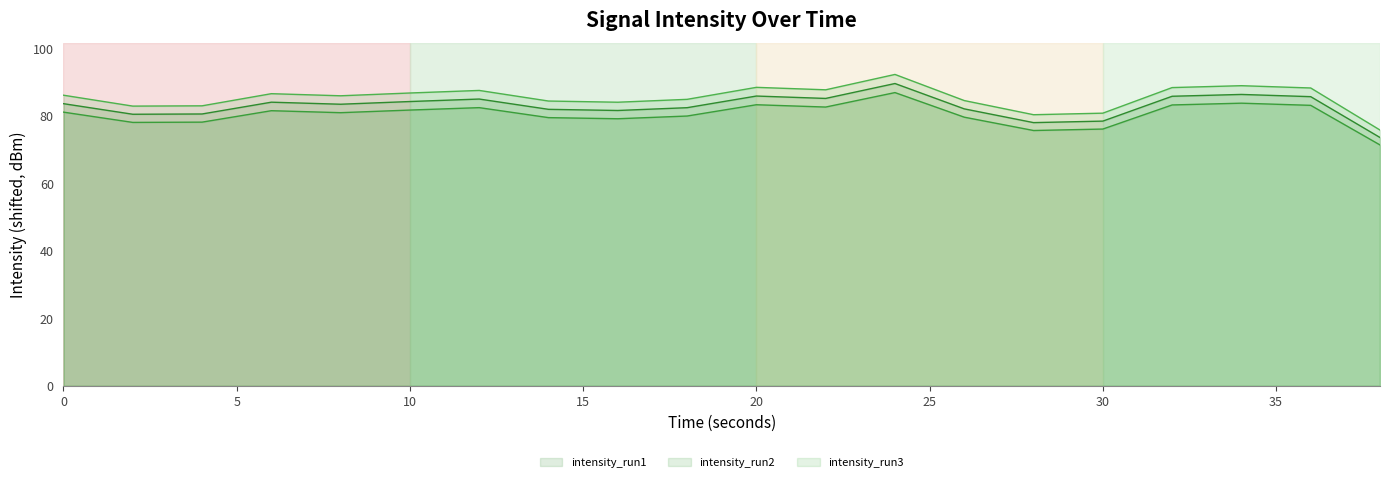

What is the value of the 15th point from the left?

78.0